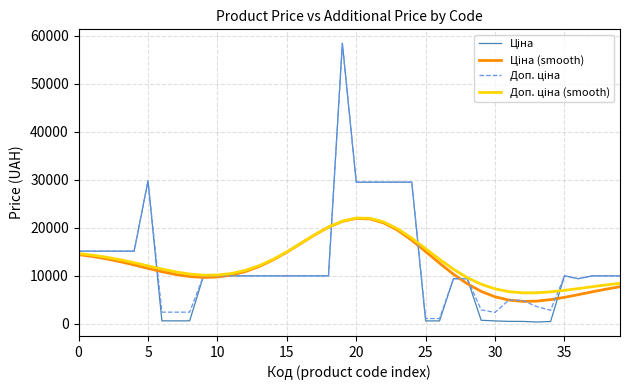

Does the chart have visible grid lines?

Yes